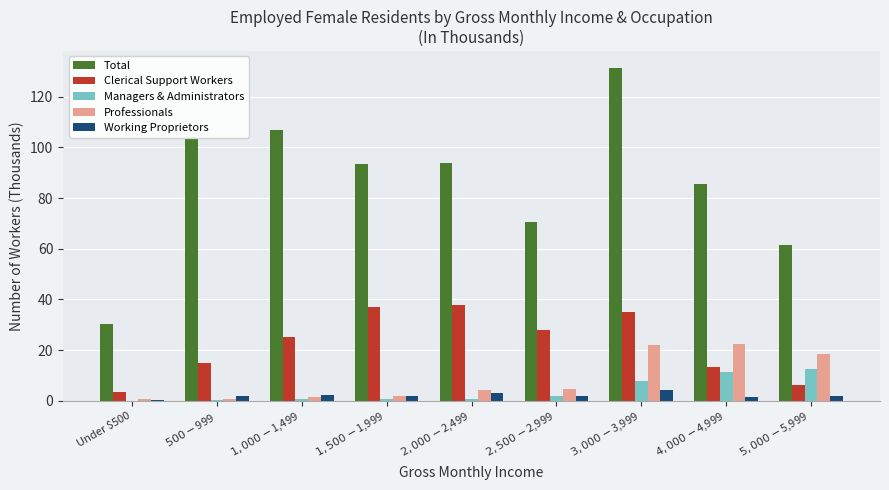

What is the greatest value displayed?

131.4